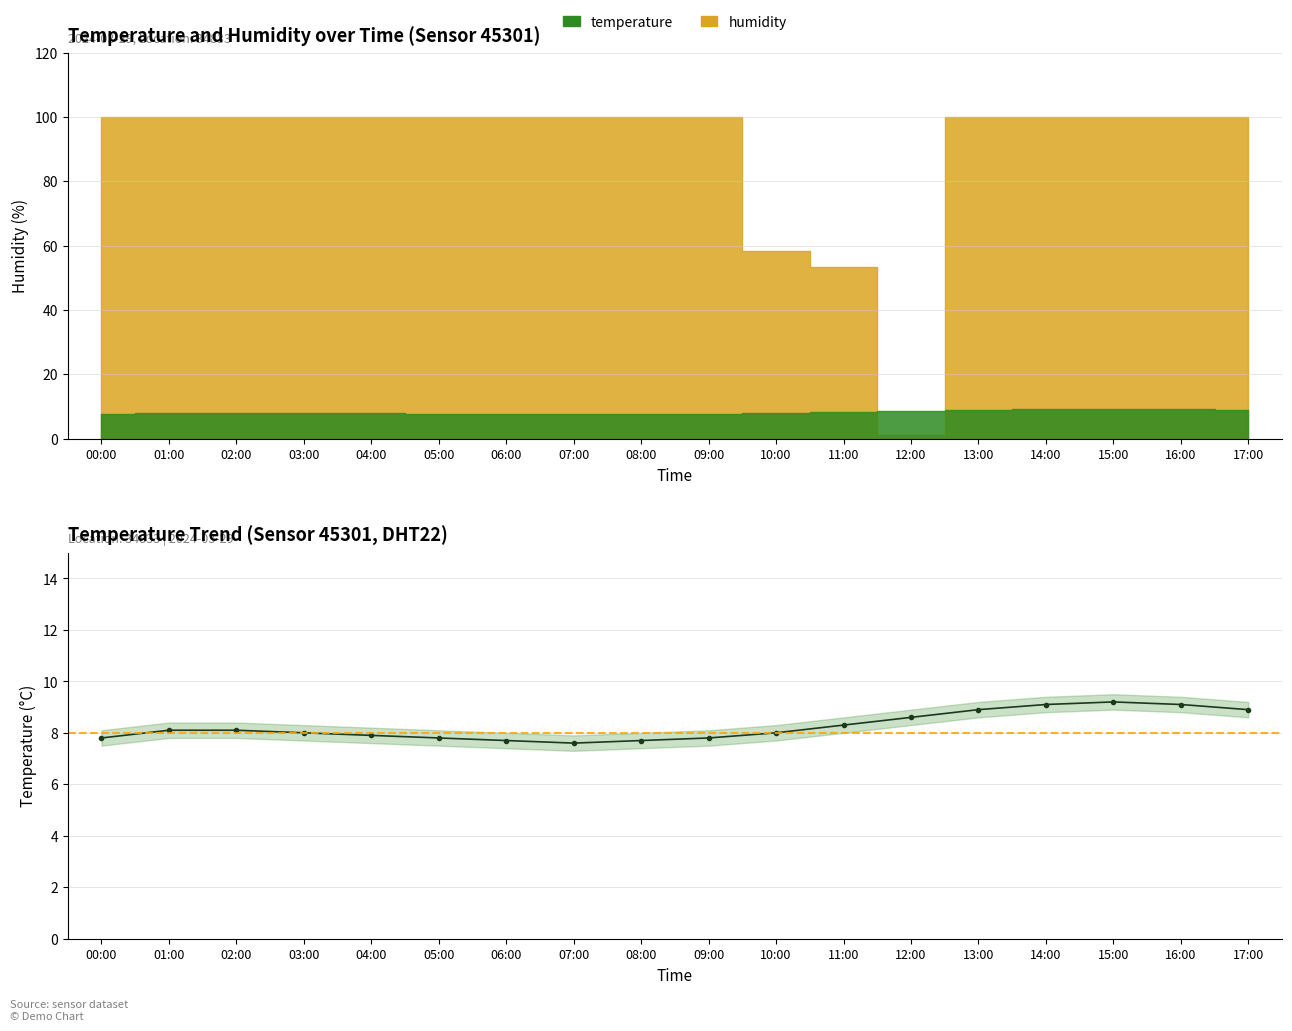

Which series has the largest total across all categories?

humidity